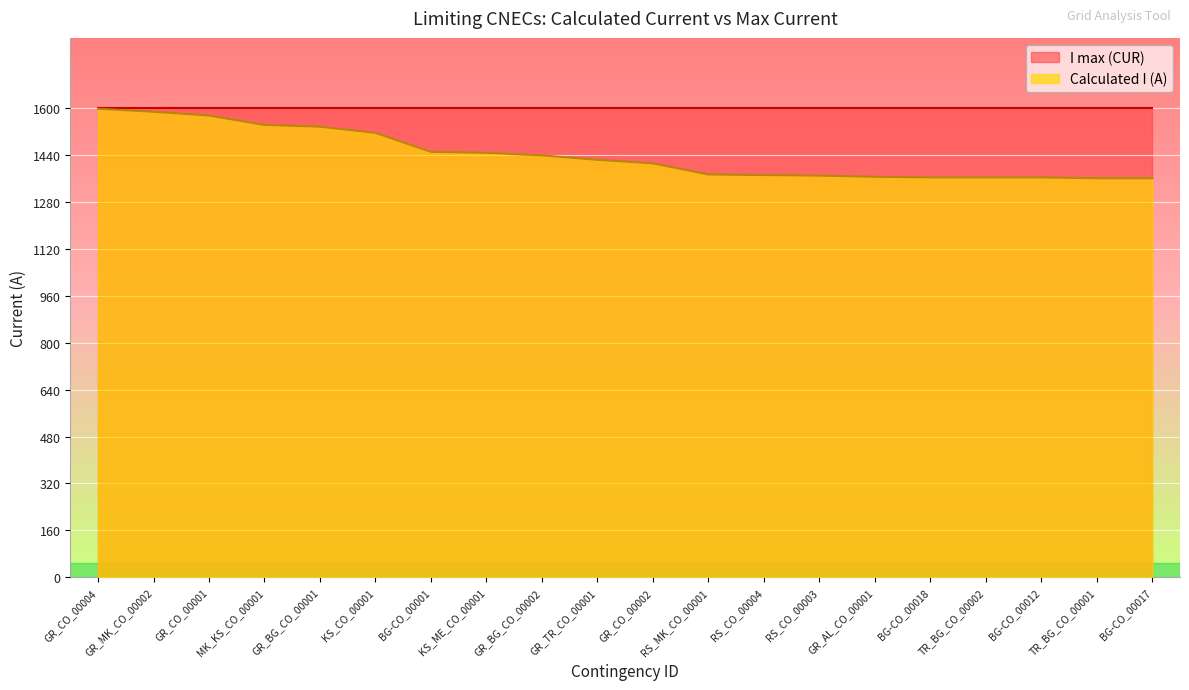

Reading left to right, list all the values displayed in this chart.

1598	1588	1575	1543	1537	1516	1451	1448	1439	1424	1412	1374	1372	1370	1366	1364	1364	1364	1361	1361